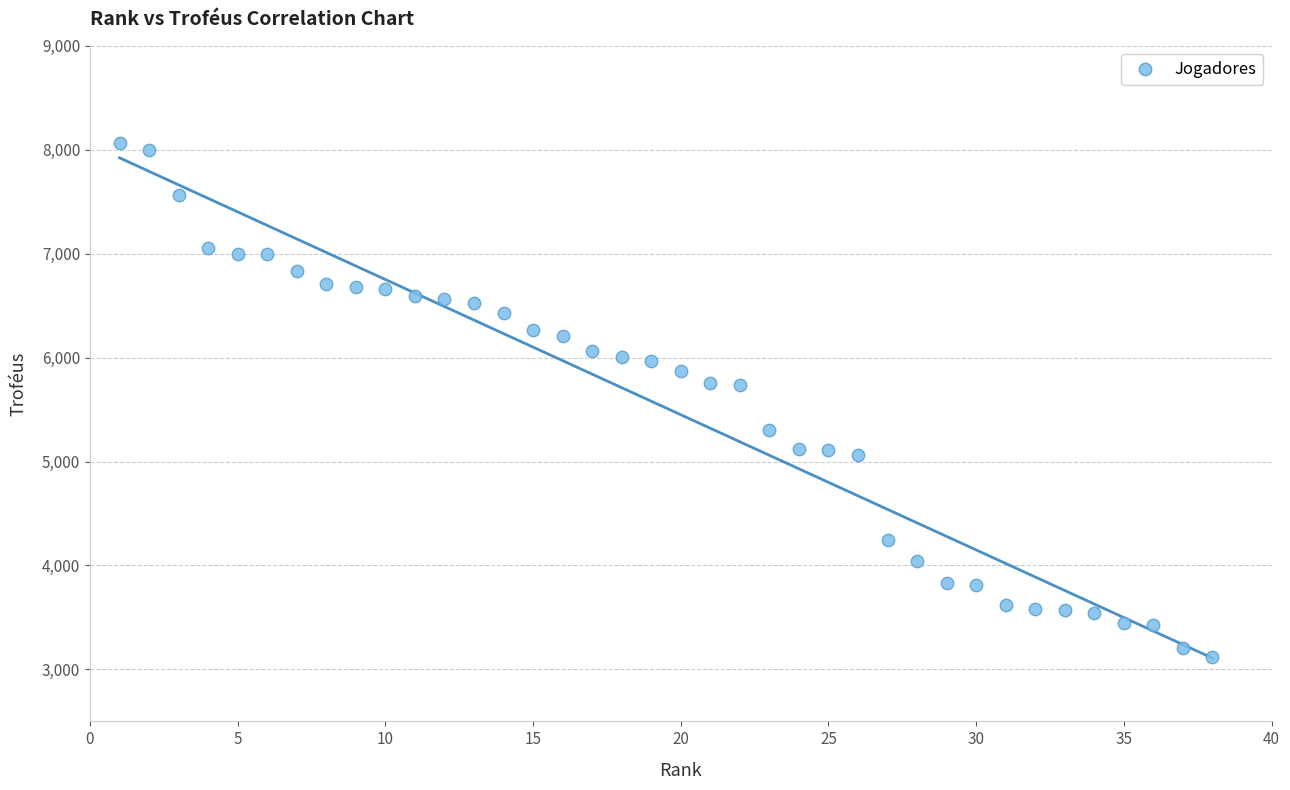

What is the range of X values (max minus min)?

37